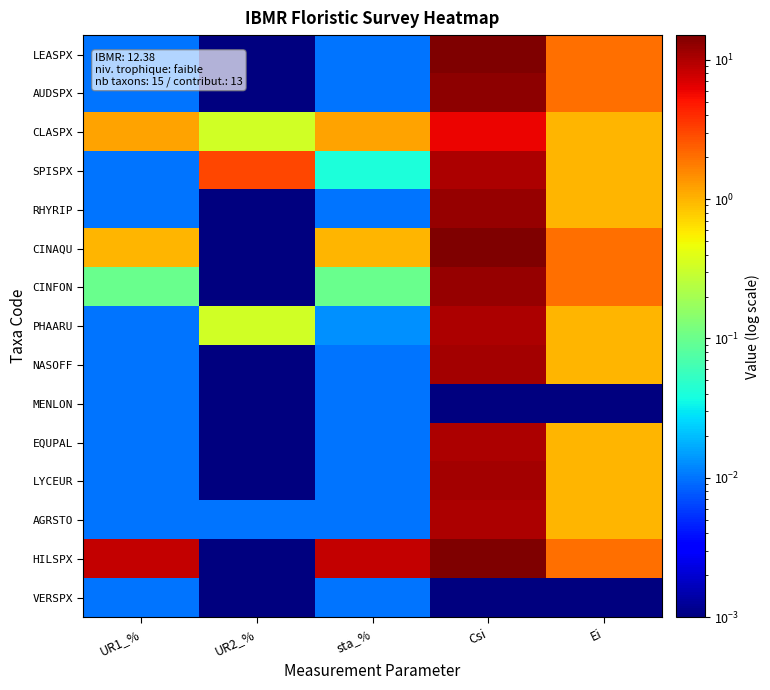

What is the total value across all series at UR2_%?

3.7